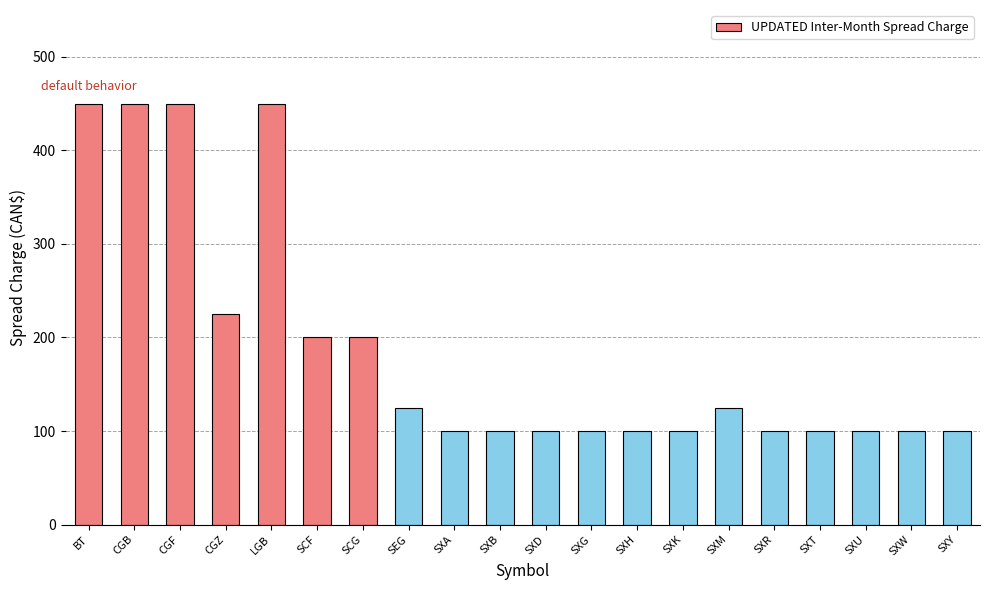

What is the average value?

189